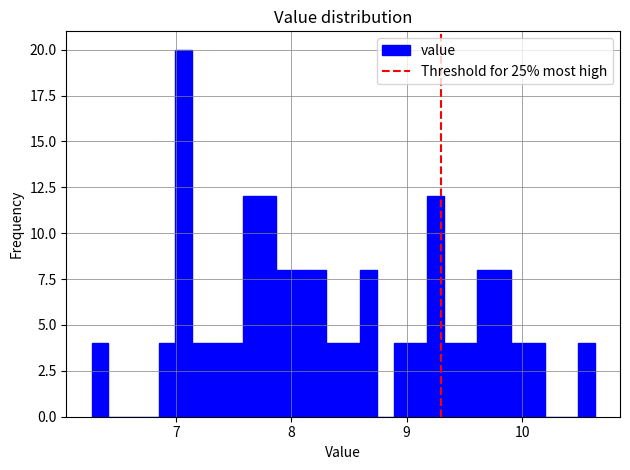

Around what value on the x-axis is the tallest bar? Give the approximate position of its centre, as read against the axis.

7.1